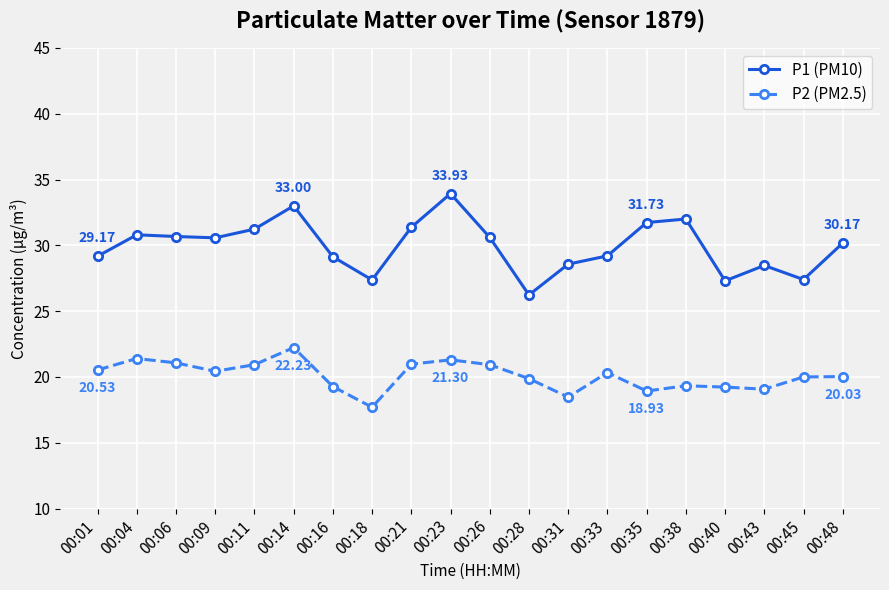

What value does the P2 (PM2.5) series have at 00:48?

20.0